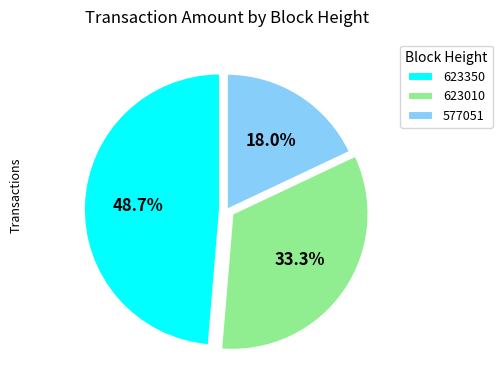

Which category has the biggest portion of the pie?

623350